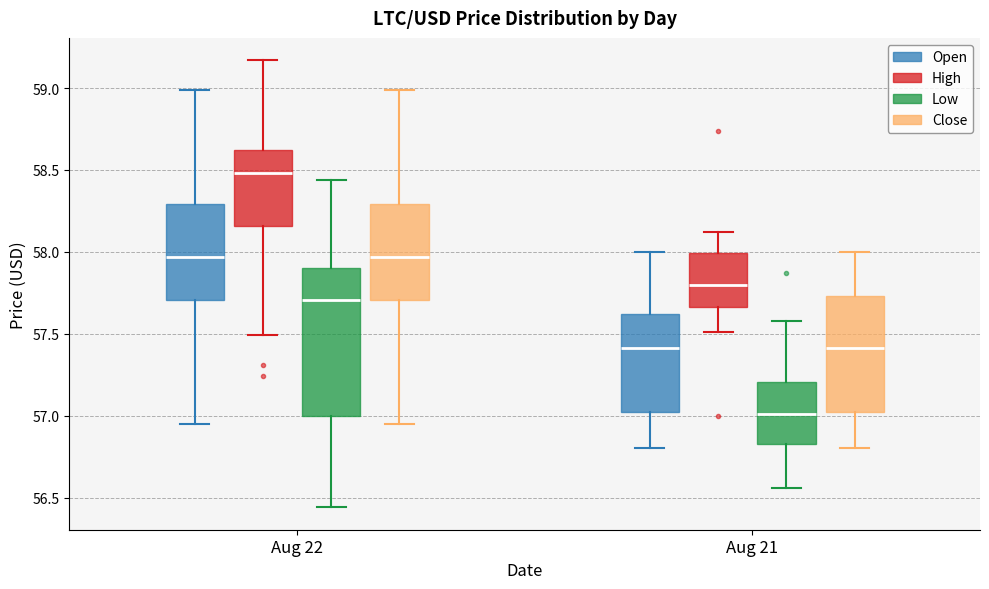

Which box is the tallest, from its lower edge to its upper edge?

Aug 22 (Low)